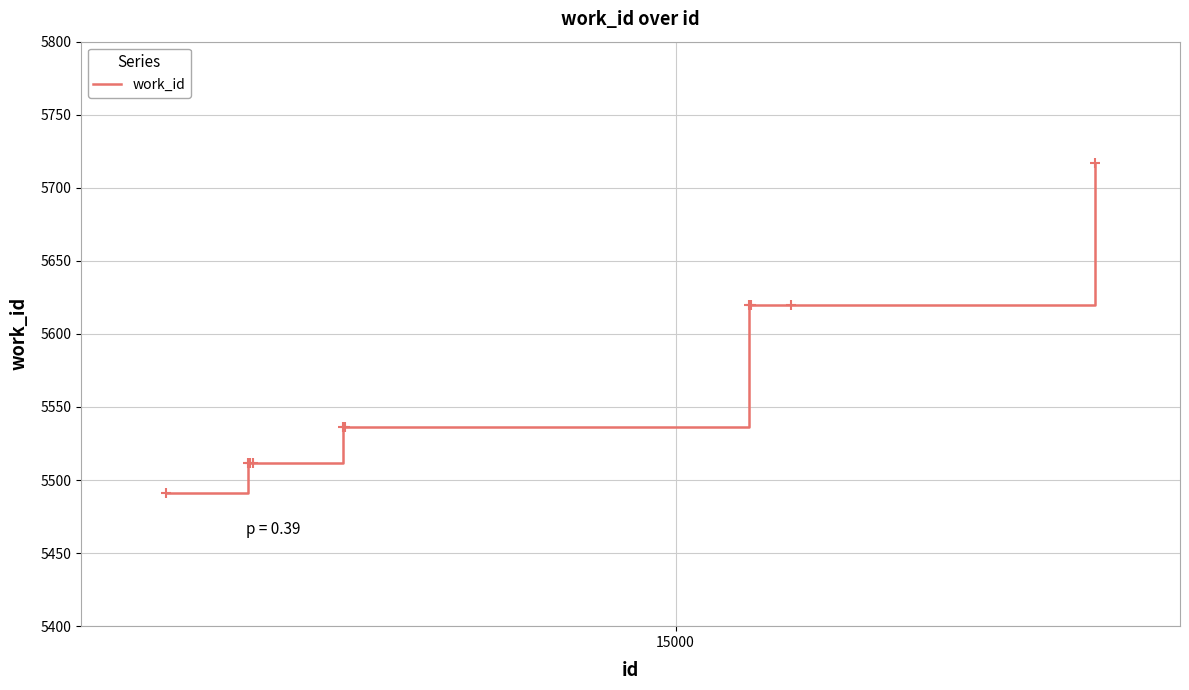

What is the smallest value displayed?

5491